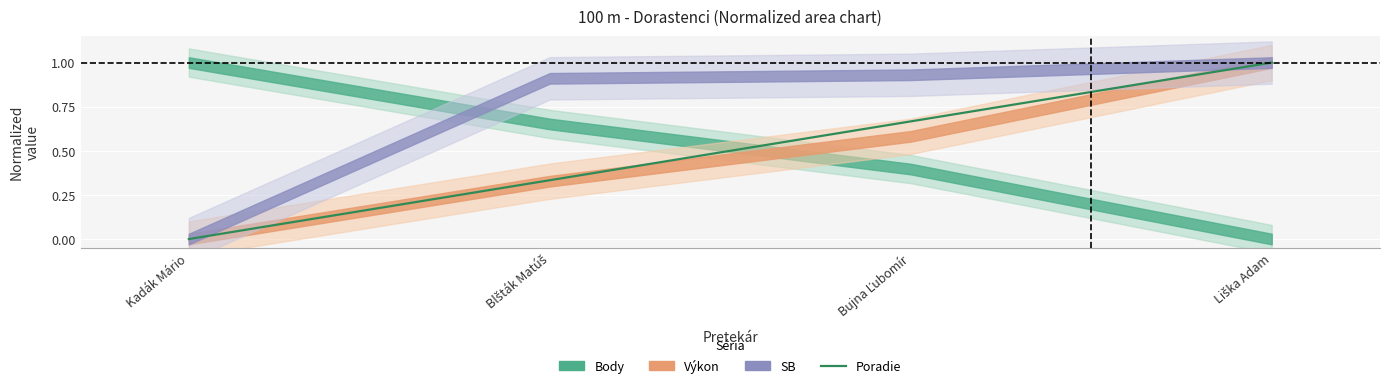

Is it true that the value at Bujna Ľubomír is 0.7?

True